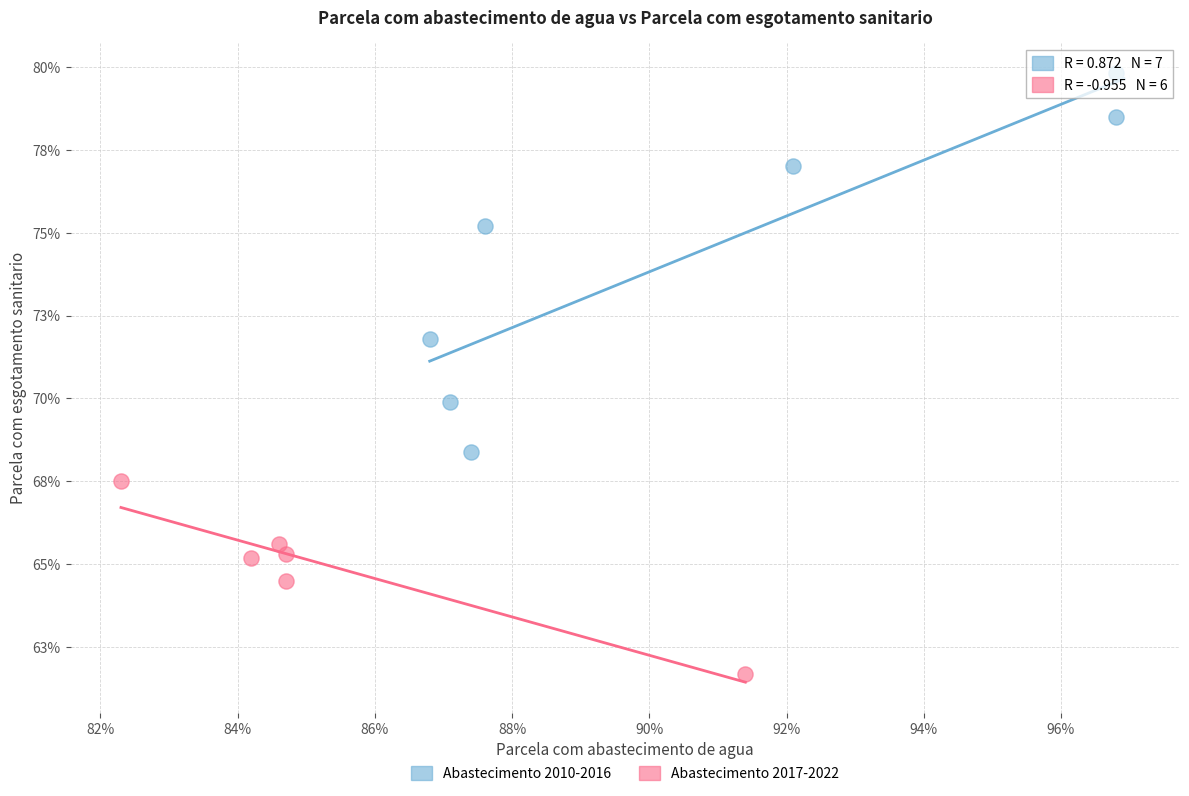

What are all the series names shown in the legend?

Abastecimento 2010-2016, Abastecimento 2017-2022